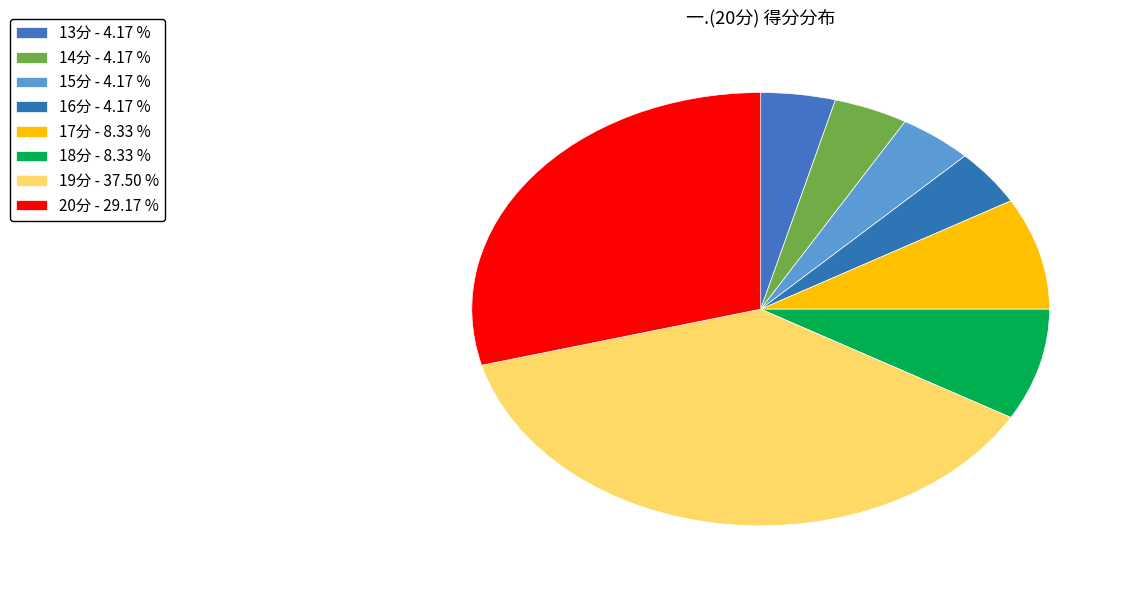

How many segments does this pie chart have?

8